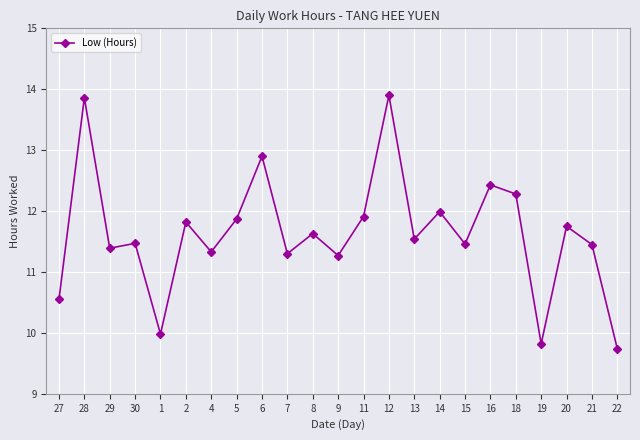

What is the minimum value shown in the chart?

9.7